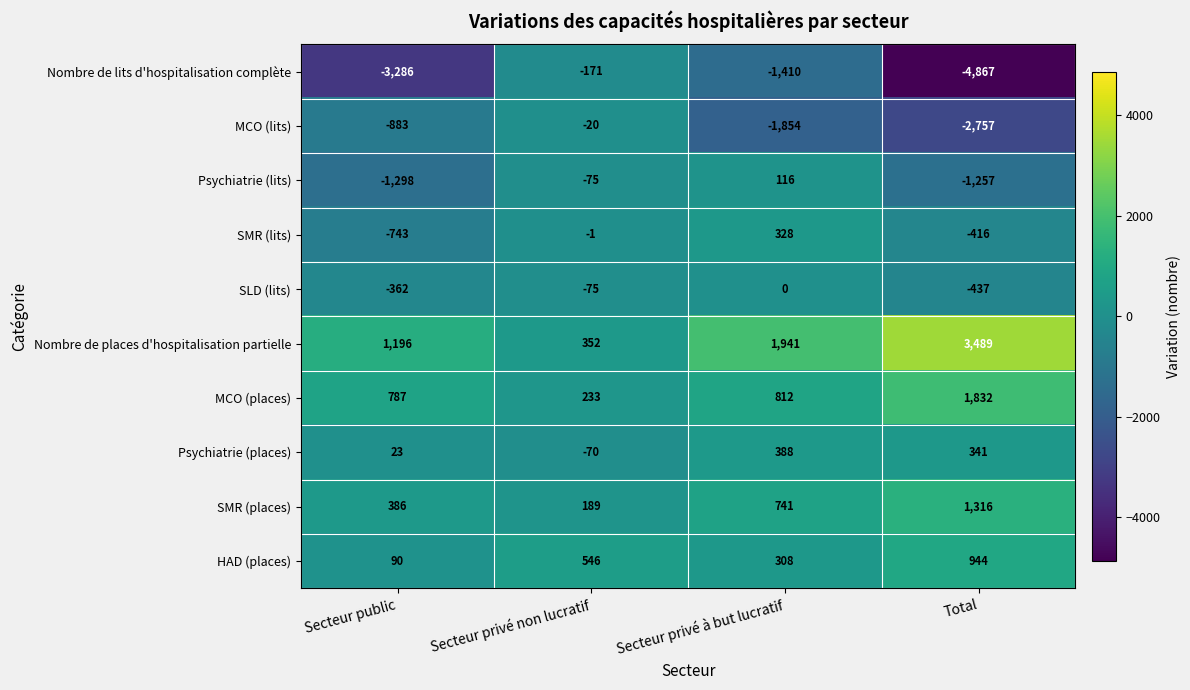

What is the total value across all series at Secteur public?

-4090